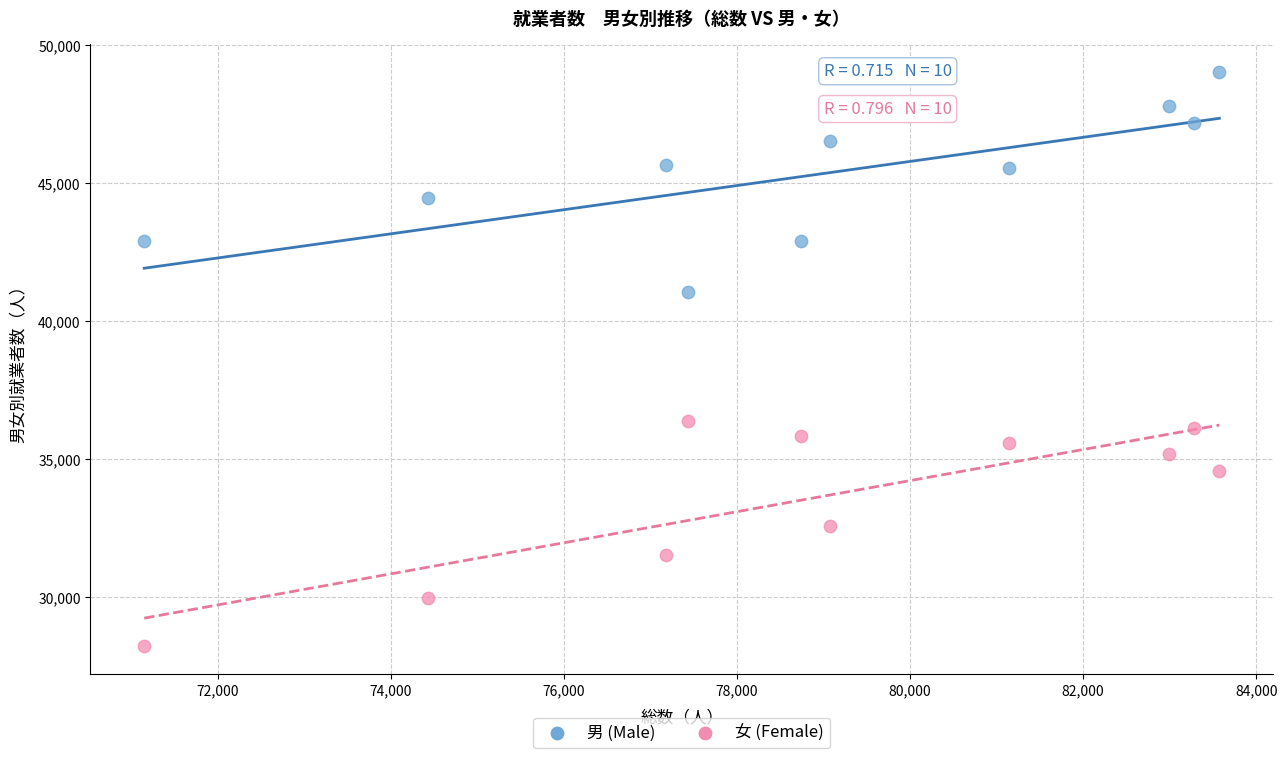

Which series contains the lowest Y value?

女 (Female)